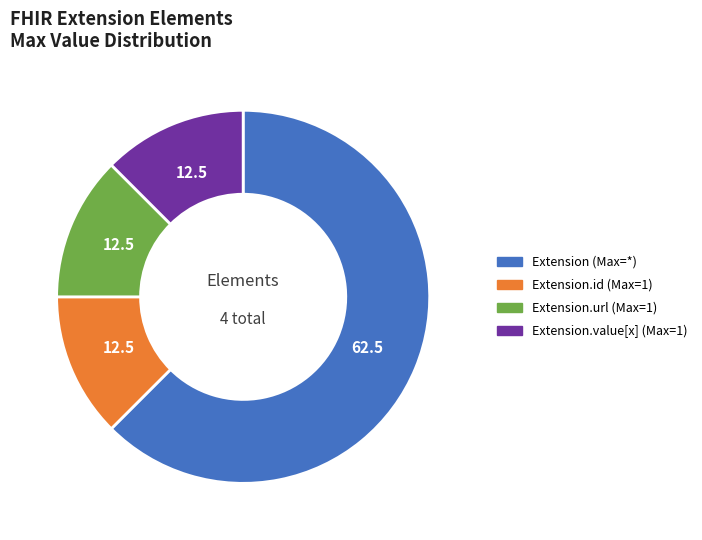

Is there any slice that represents more than half of the pie?

Yes